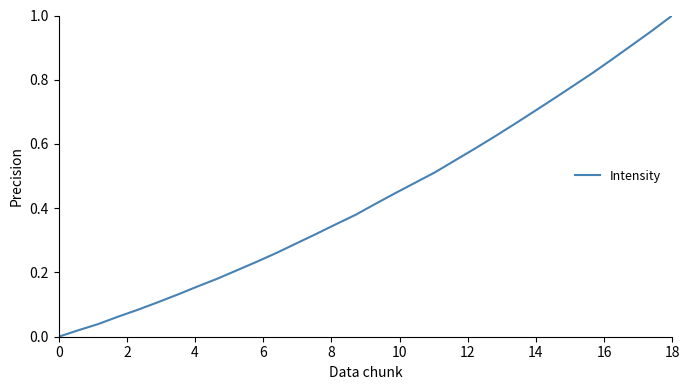

At which category does the chart reach its peak across all series?

18